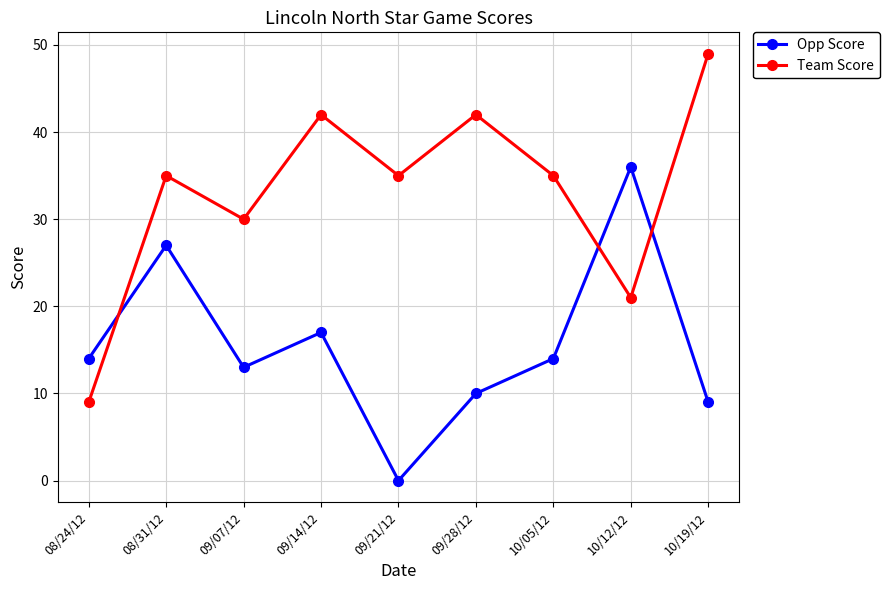

Is this an area chart (filled region under the line)?

No